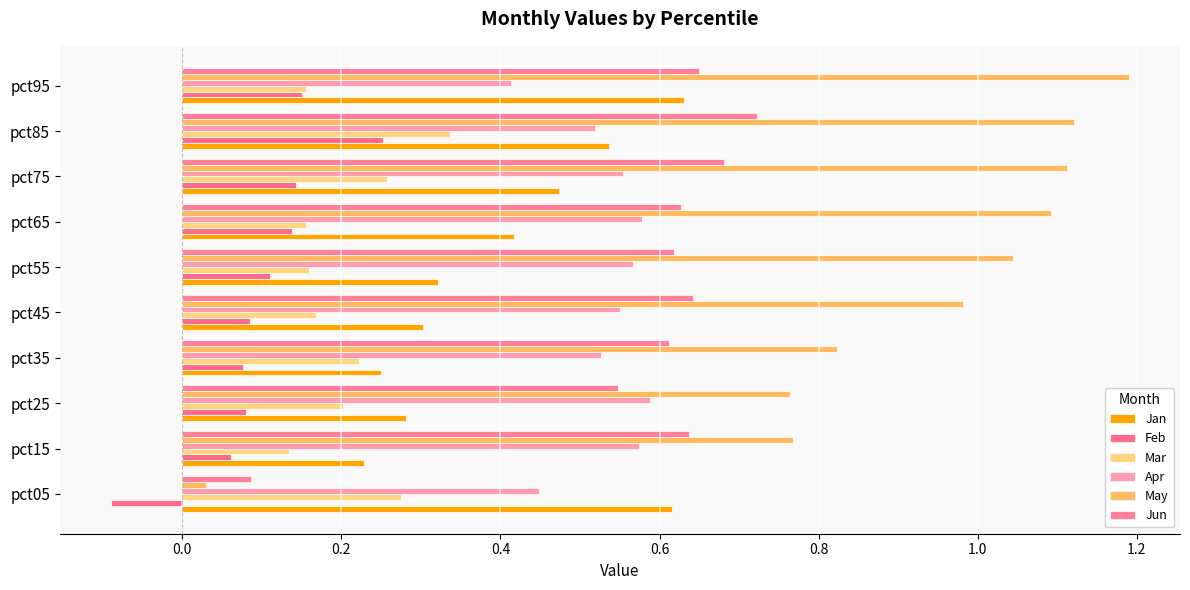

What is the difference between the maximum and minimum values in the Mar series?

0.2